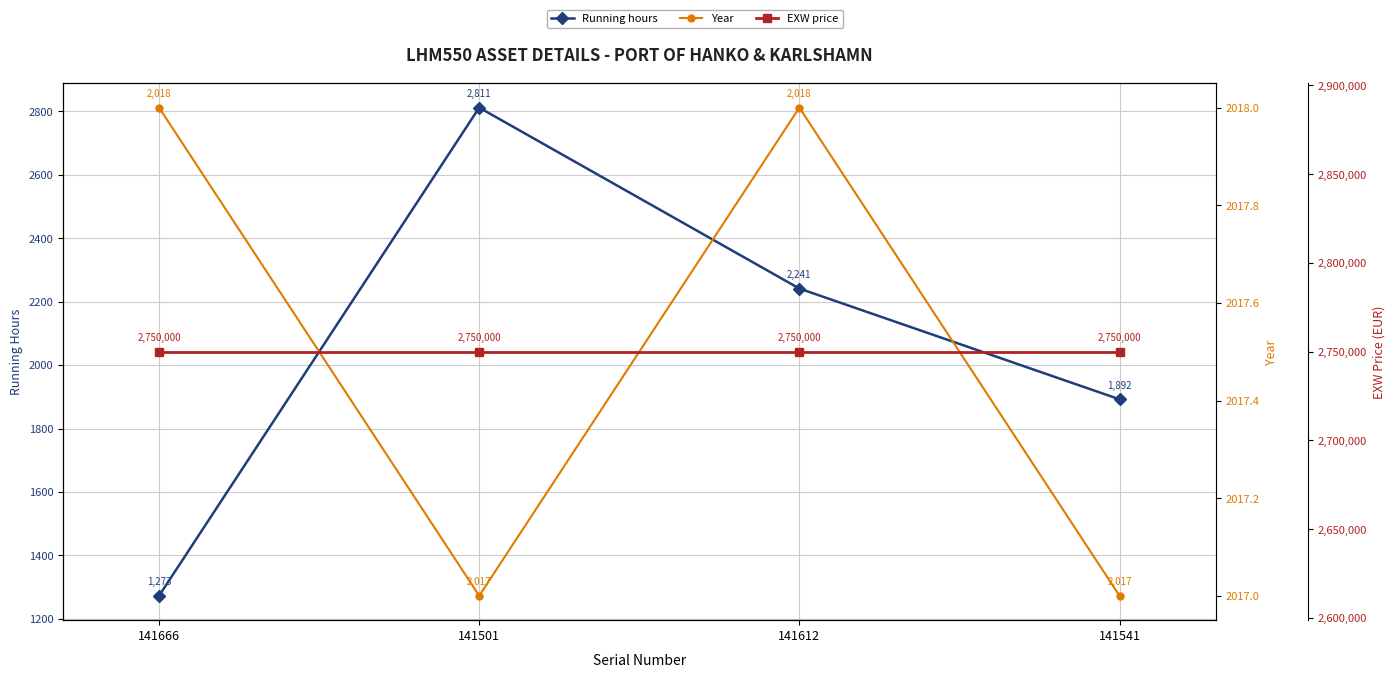

What is the label of the 2nd point from the right?

141612